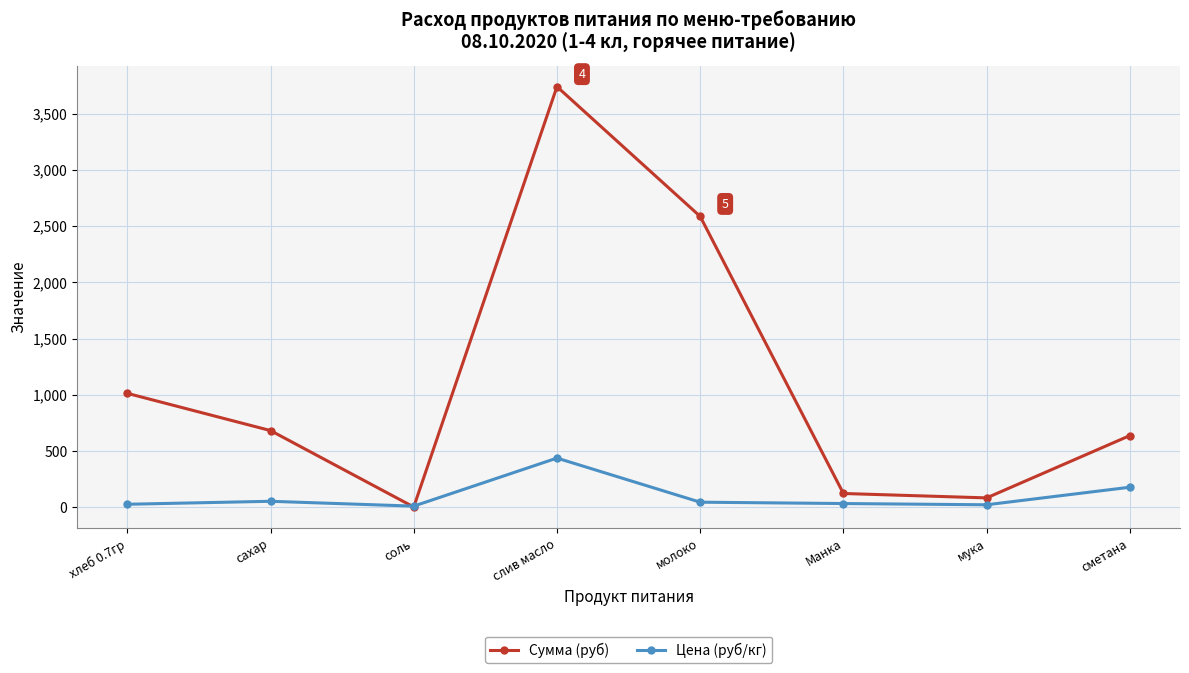

At which label does Сумма (руб) first exceed 683?

хлеб 0.7гр